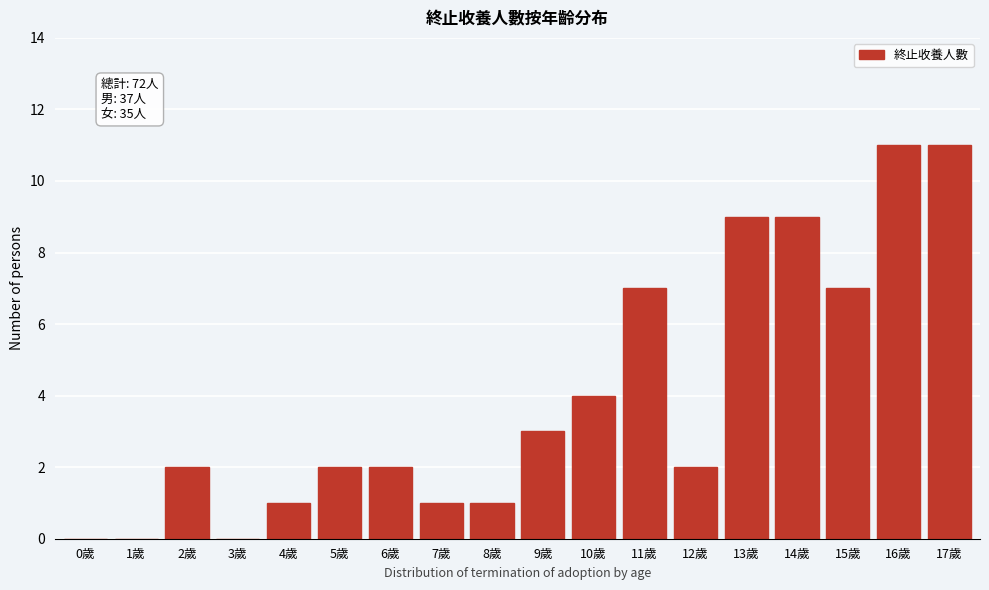

Reading left to right, transcribe all the data shown in this chart.

0歲=0	1歲=0	2歲=2	3歲=0	4歲=1	5歲=2	6歲=2	7歲=1	8歲=1	9歲=3	10歲=4	11歲=7	12歲=2	13歲=9	14歲=9	15歲=7	16歲=11	17歲=11